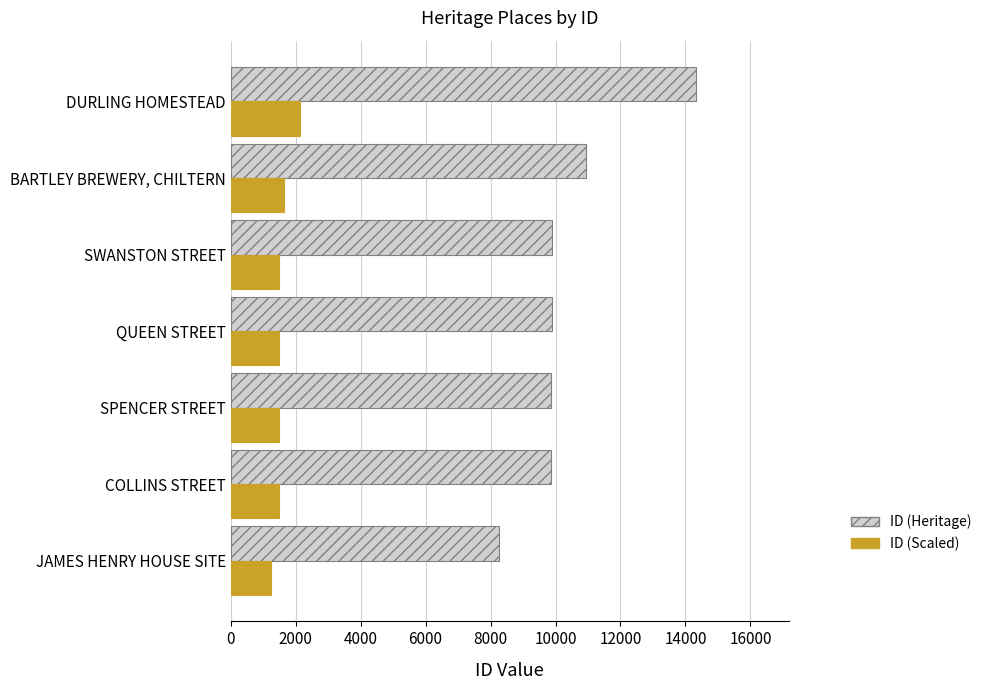

At which category is the sum across all series the highest?

DURLING HOMESTEAD